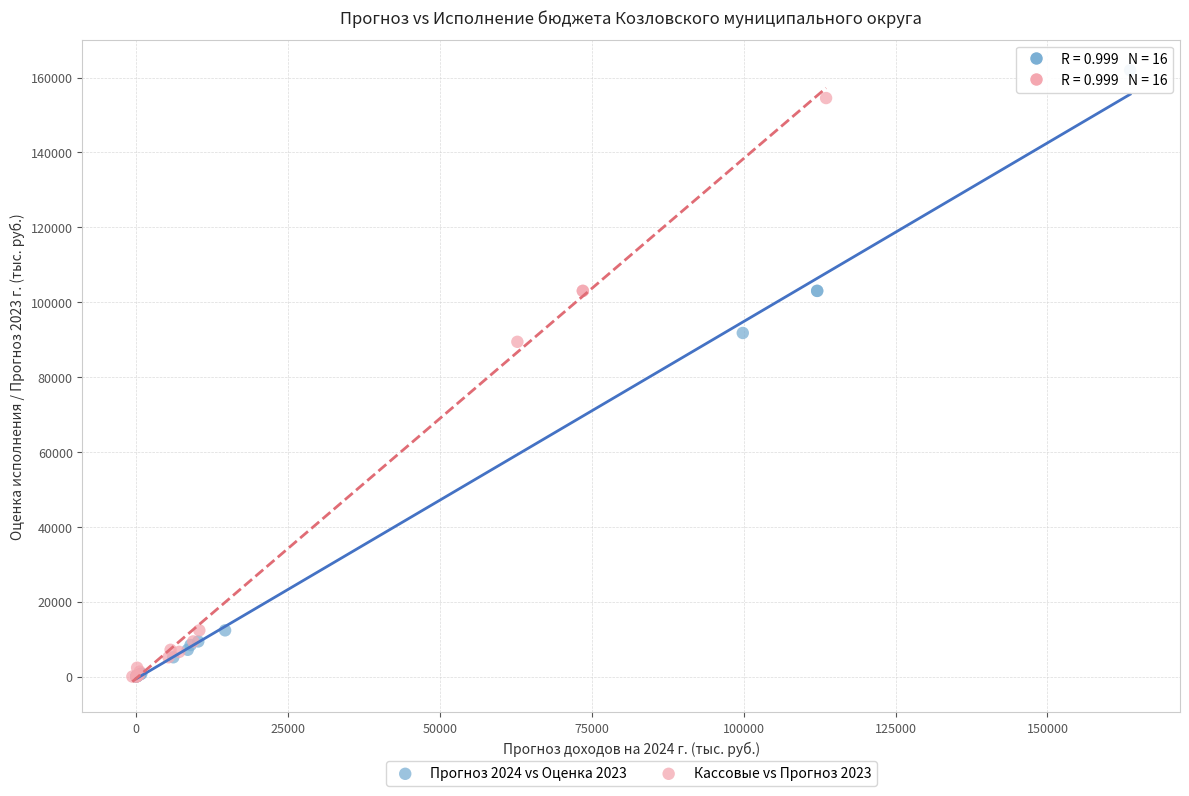

Which series has the largest Y range (max minus min)?

Прогноз 2024 vs Оценка 2023